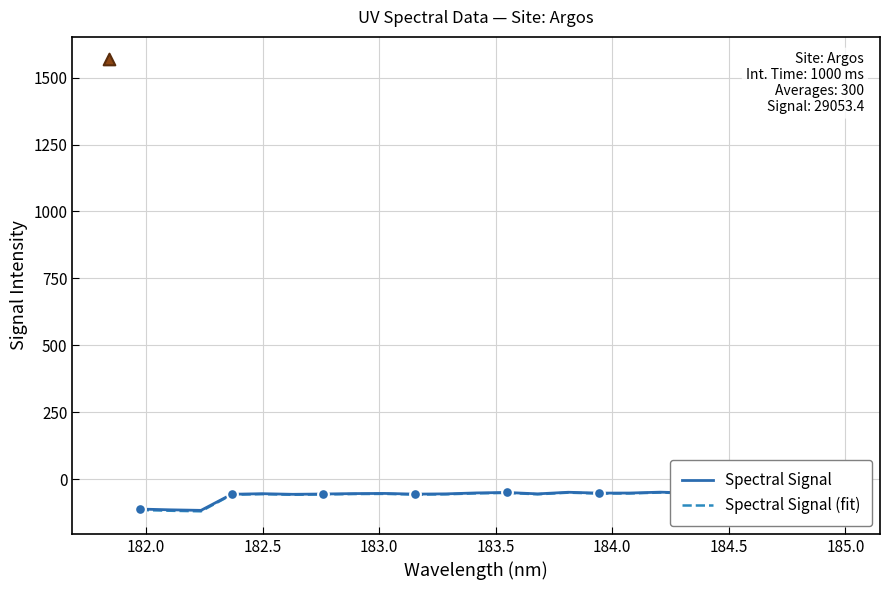

Which series has the largest Y range (max minus min)?

Spectral Signal (fit)